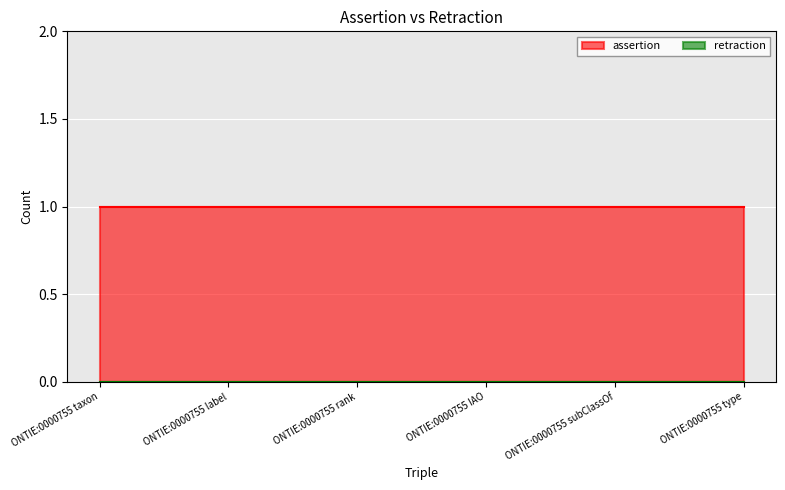

What is the average value of the assertion series?

1